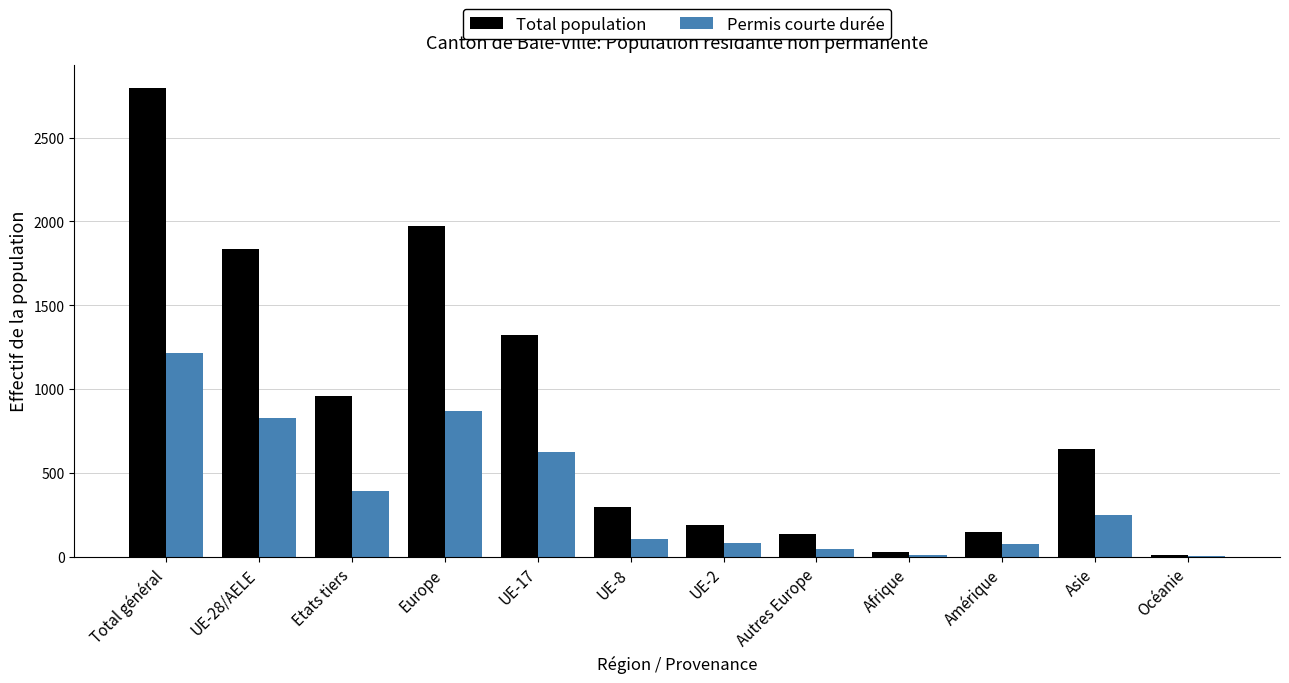

What is the sum of all Permis courte durée values?

4505